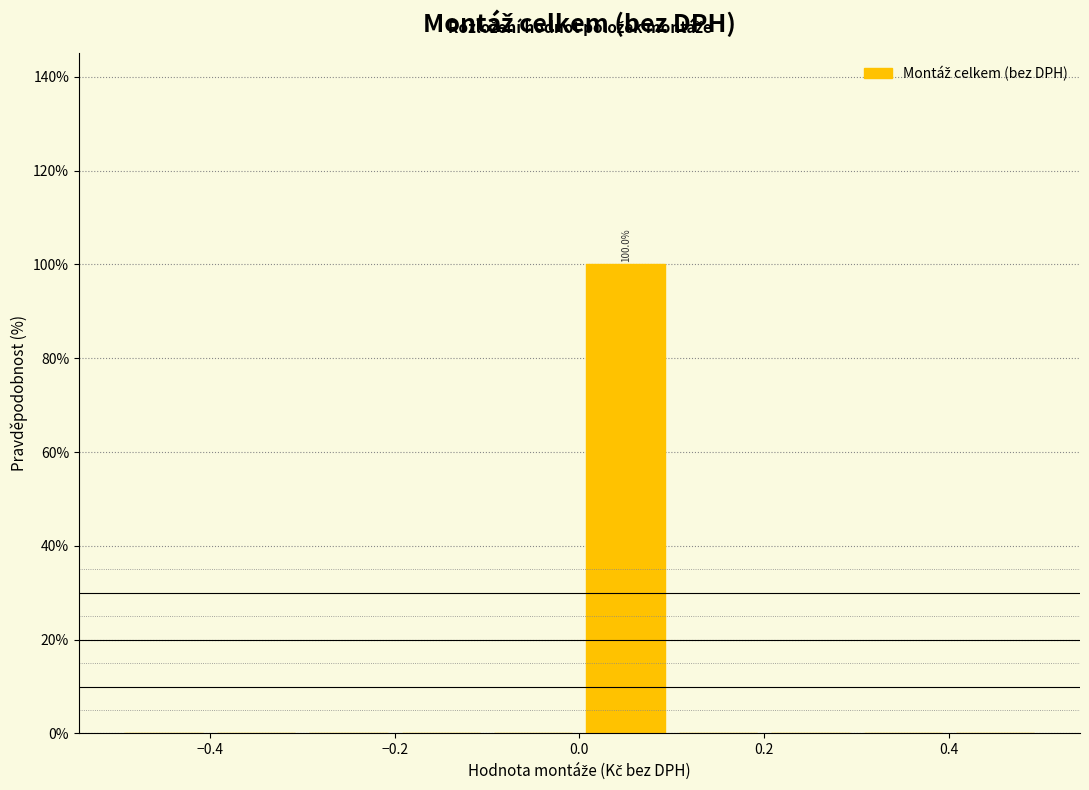

Which range on the x-axis has the tallest bar?

0.0 to 0.1